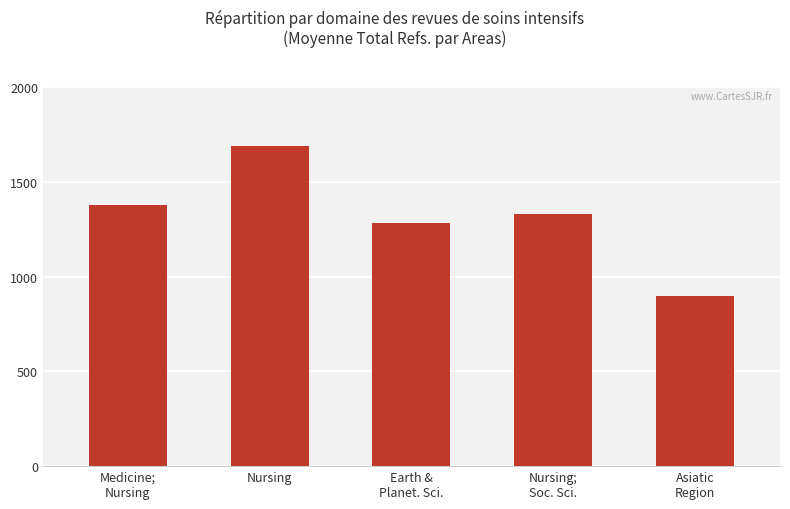

Is it true that the value at Nursing;
Soc. Sci. is 1328?

True